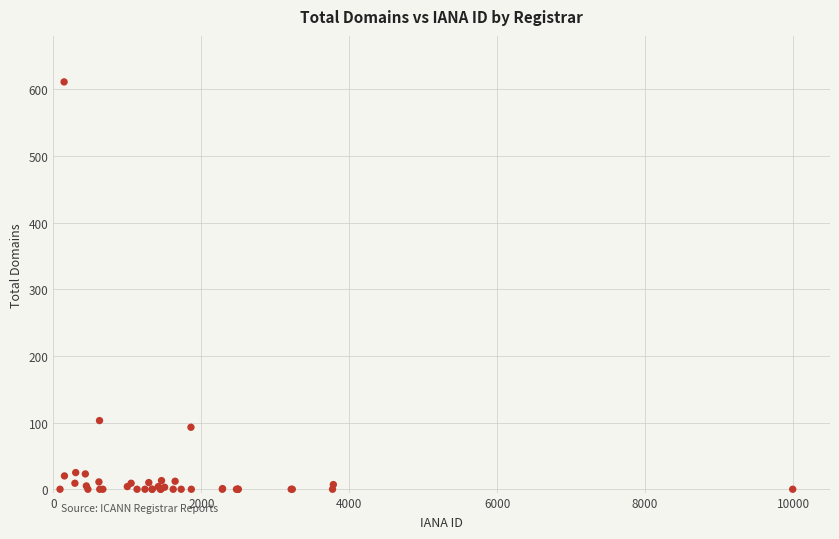

What Y value in the scatter plot is closest to 305?

103